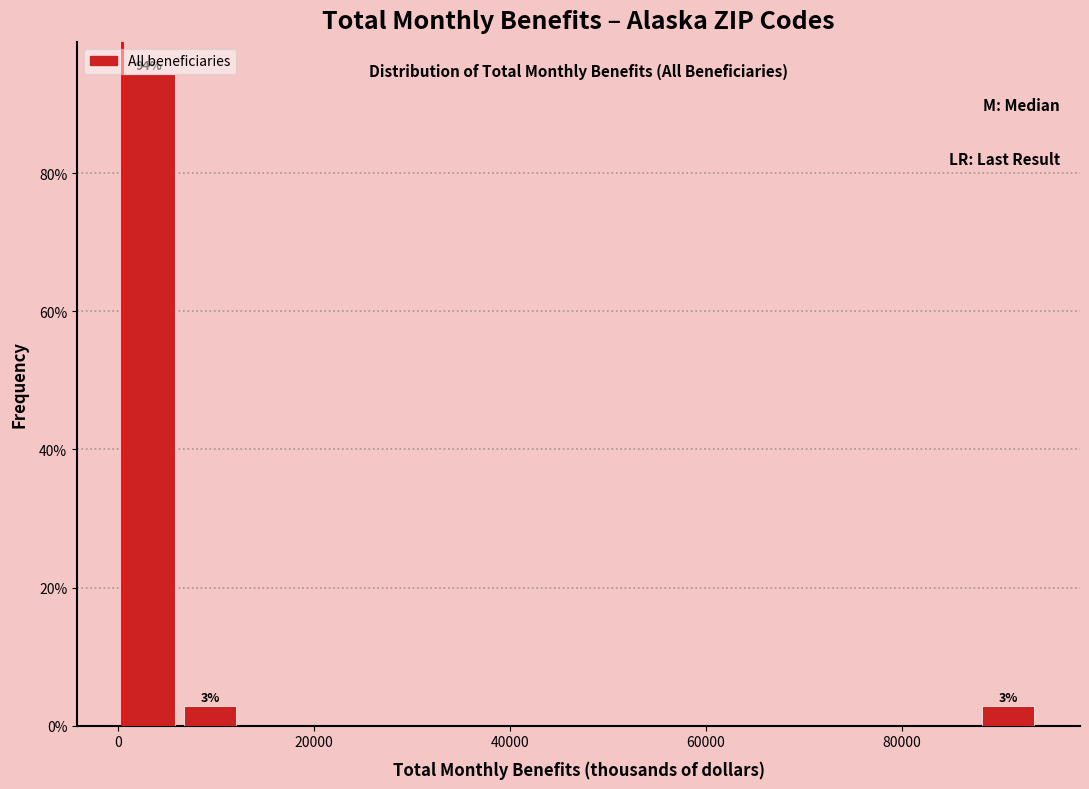

Around what value on the x-axis is the tallest bar? Give the approximate position of its centre, as read against the axis.

4000